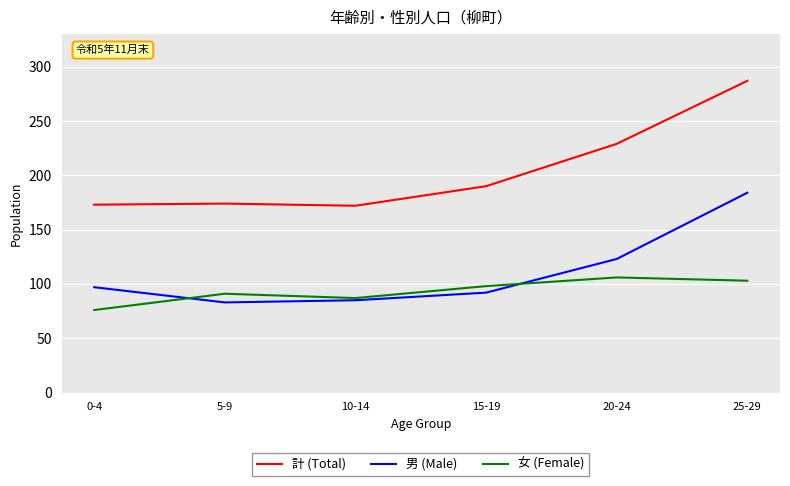

Is it true that 計 (Total) equals 102 at 20-24?

False